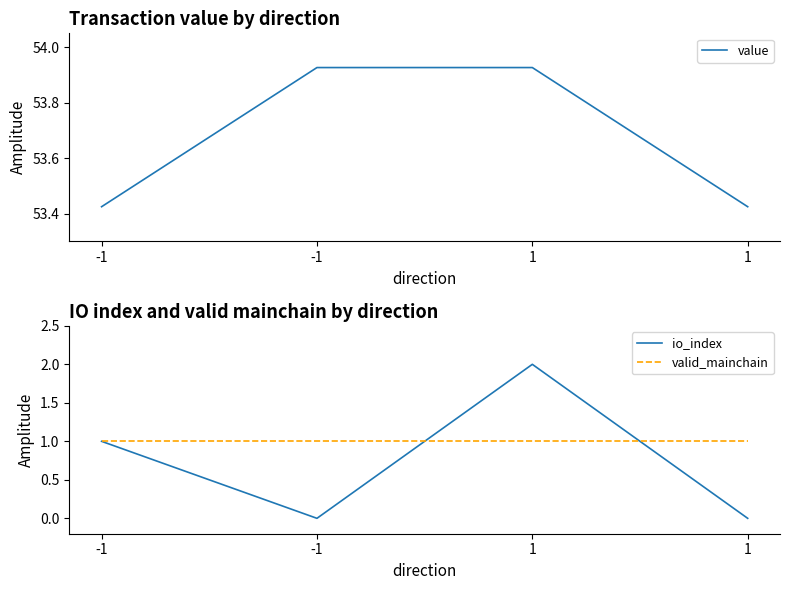

What is the total value across all series at 1?

56.9